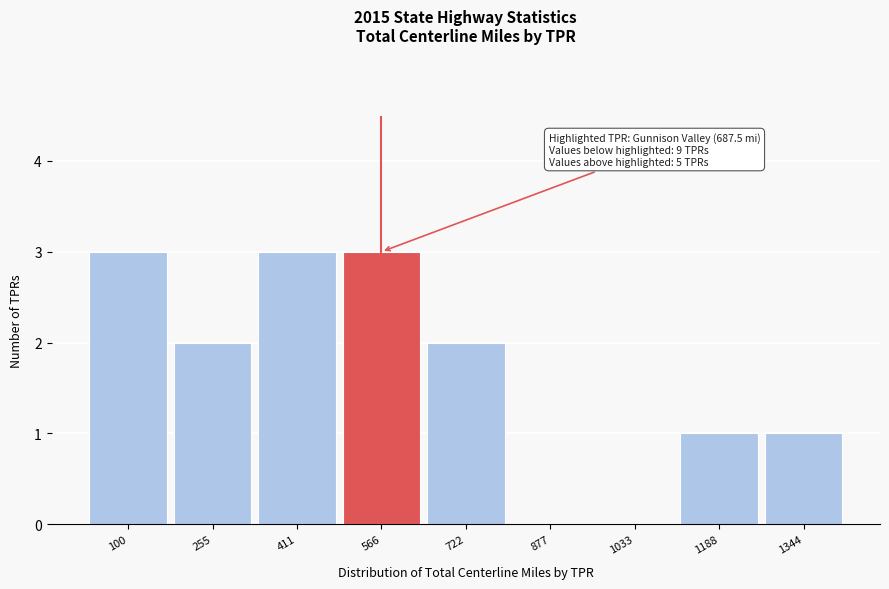

Reading left to right, extract all data points from this chart.

100=3	255=2	411=3	566=3	722=2	877=0	1033=0	1188=1	1344=1